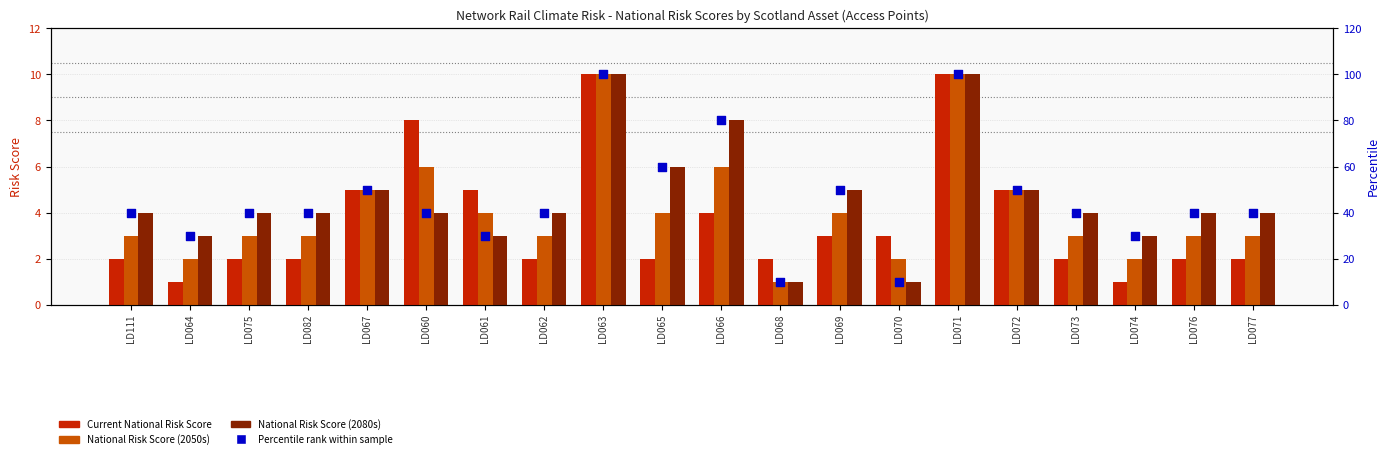

At which category is the sum across all series the highest?

LD063